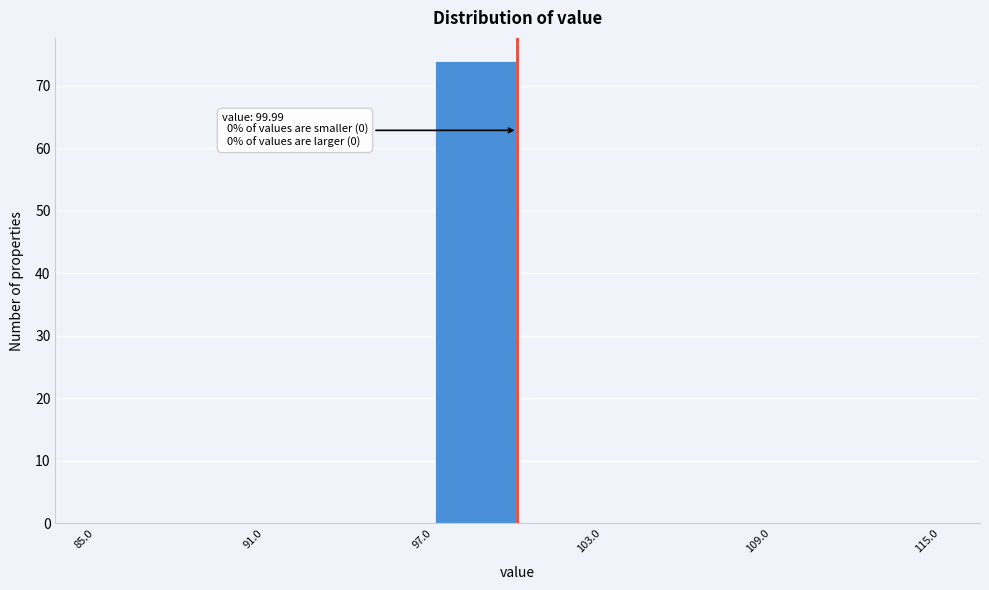

Read against the x-axis, roughly where is the centre of the tallest bar?

99